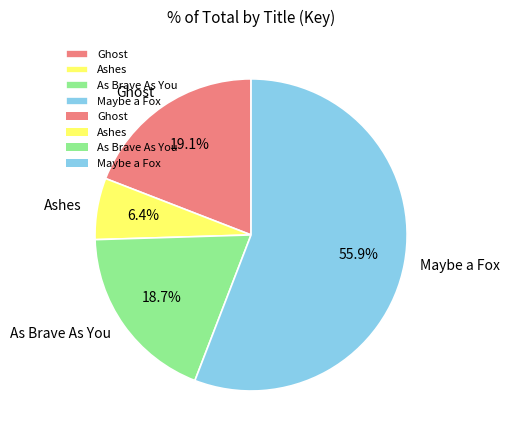

Which slice is the smallest?

Ashes